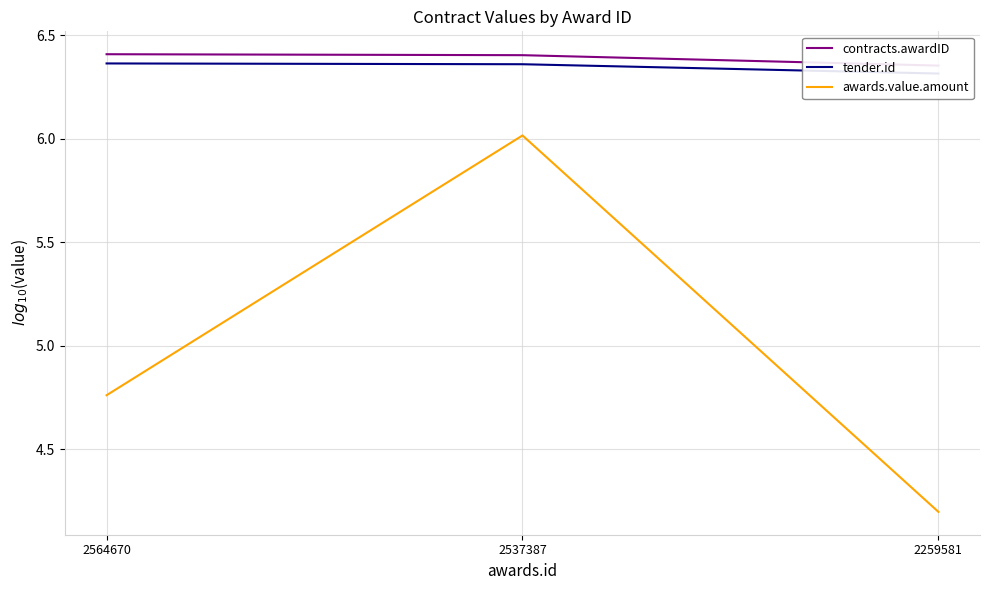

What is the sum of the contracts.awardID values at 2564670 and 2537387?

12.8